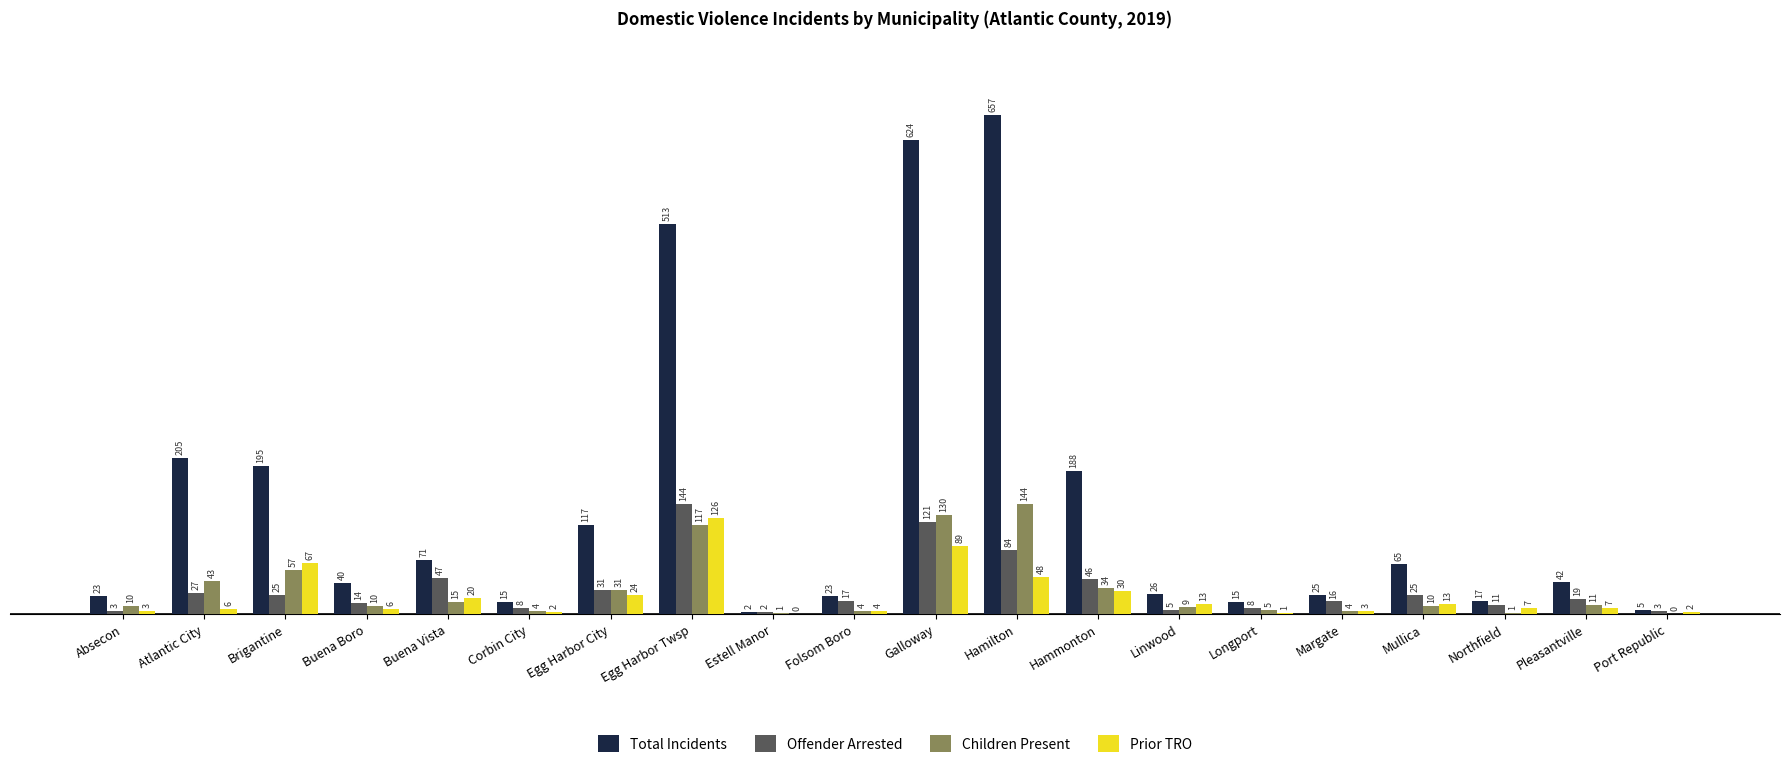

What is the average value of the Children Present series?

32